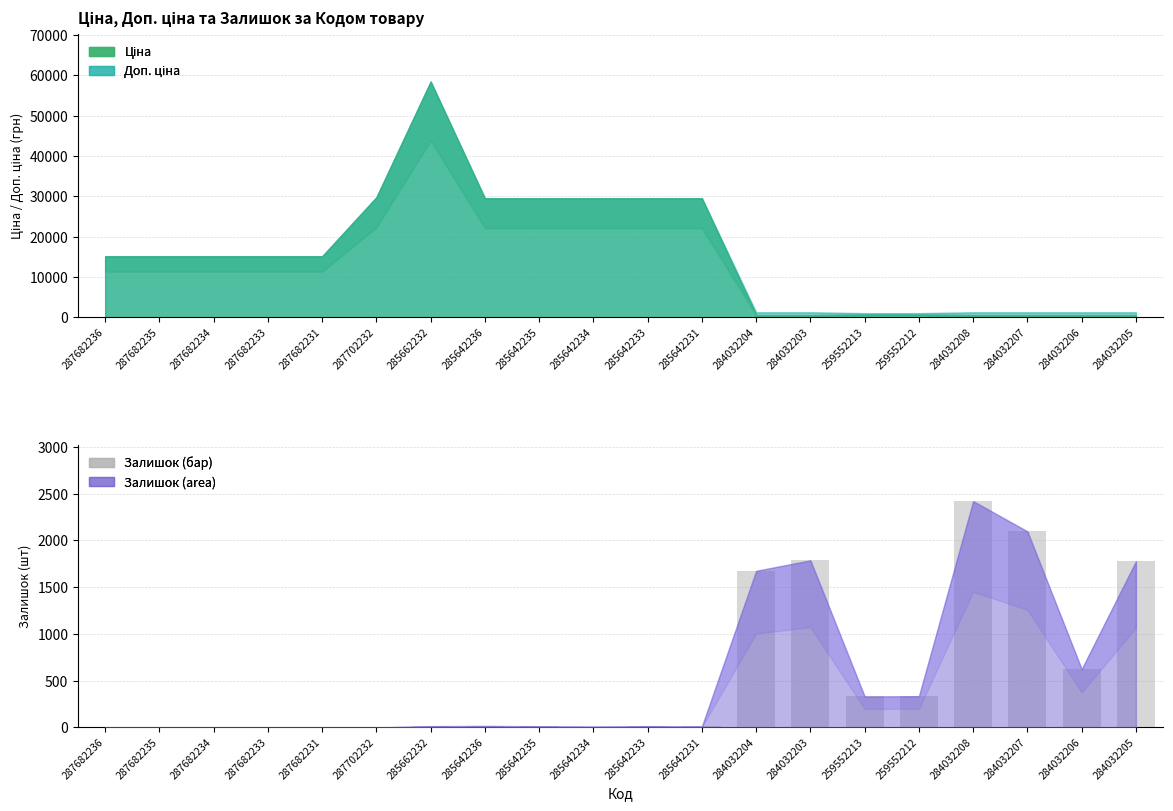

Rank the categories by value from lowest to highest.

287682236, 287682235, 287682234, 287682233, 287682231, 287702232, 285642234, 285642231, 285642235, 285662232, 285642233, 285642236, 259552213, 259552212, 284032206, 284032204, 284032205, 284032203, 284032207, 284032208